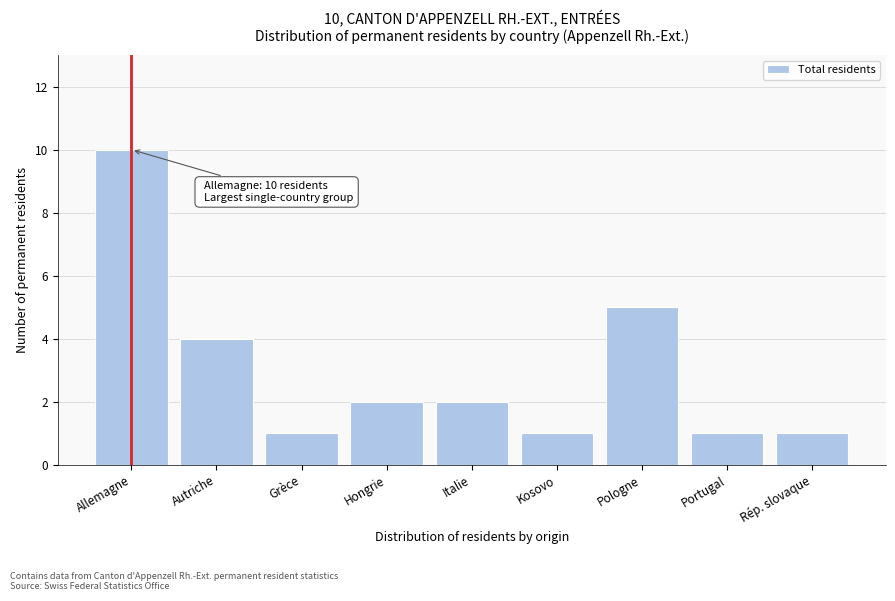

Reading right to left, list all the values displayed in this chart.

Rép. slovaque=1	Portugal=1	Pologne=5	Kosovo=1	Italie=2	Hongrie=2	Grèce=1	Autriche=4	Allemagne=10